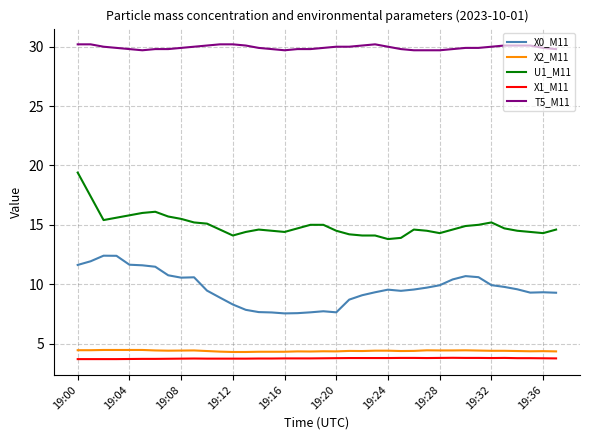

Count the number of categories in the chart.

38